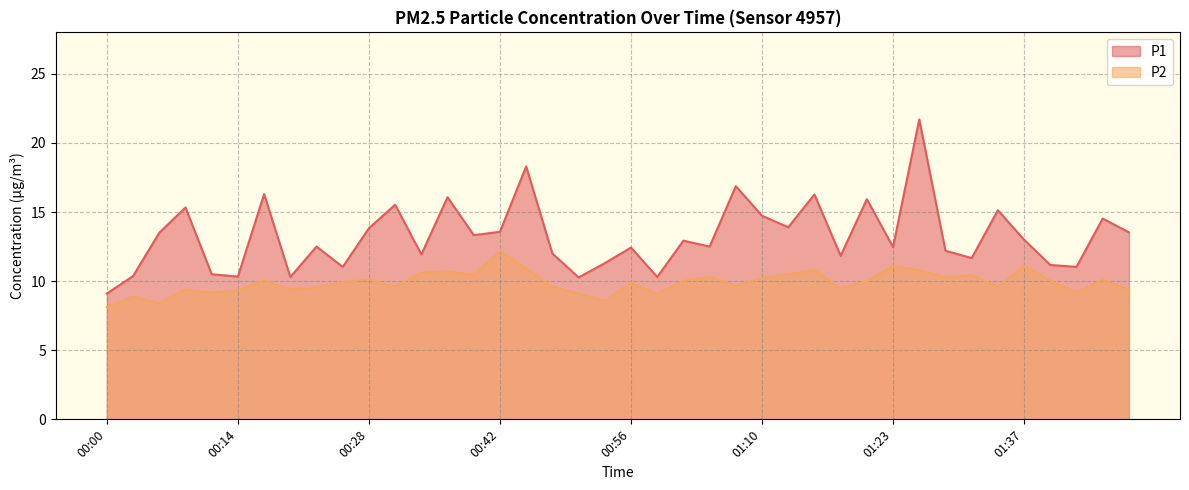

List the labels in order of P2 value, smallest first.

00:00, 00:06, 00:53, 00:03, 00:59, 00:50, 00:11, 01:43, 00:14, 00:09, 00:20, 01:48, 01:18, 00:23, 00:31, 00:48, 01:34, 01:07, 00:56, 00:25, 01:21, 01:01, 01:40, 00:17, 01:45, 00:28, 01:10, 01:29, 01:04, 01:32, 00:39, 01:12, 00:34, 00:36, 01:15, 01:26, 00:45, 01:23, 01:37, 00:42